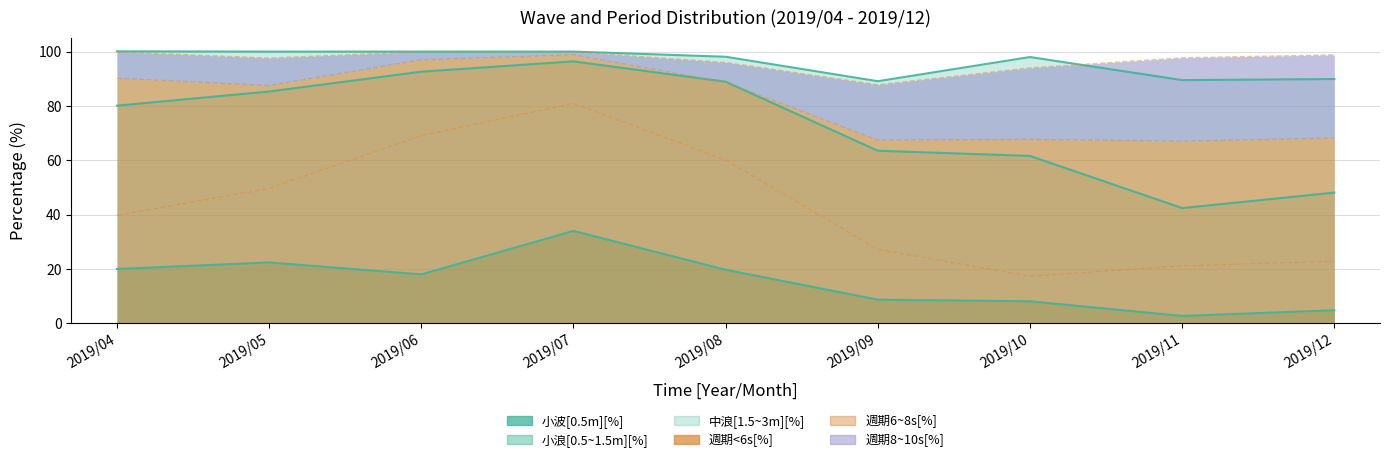

At which category does 小波[0.5m][%] reach its first local peak?

2019/05